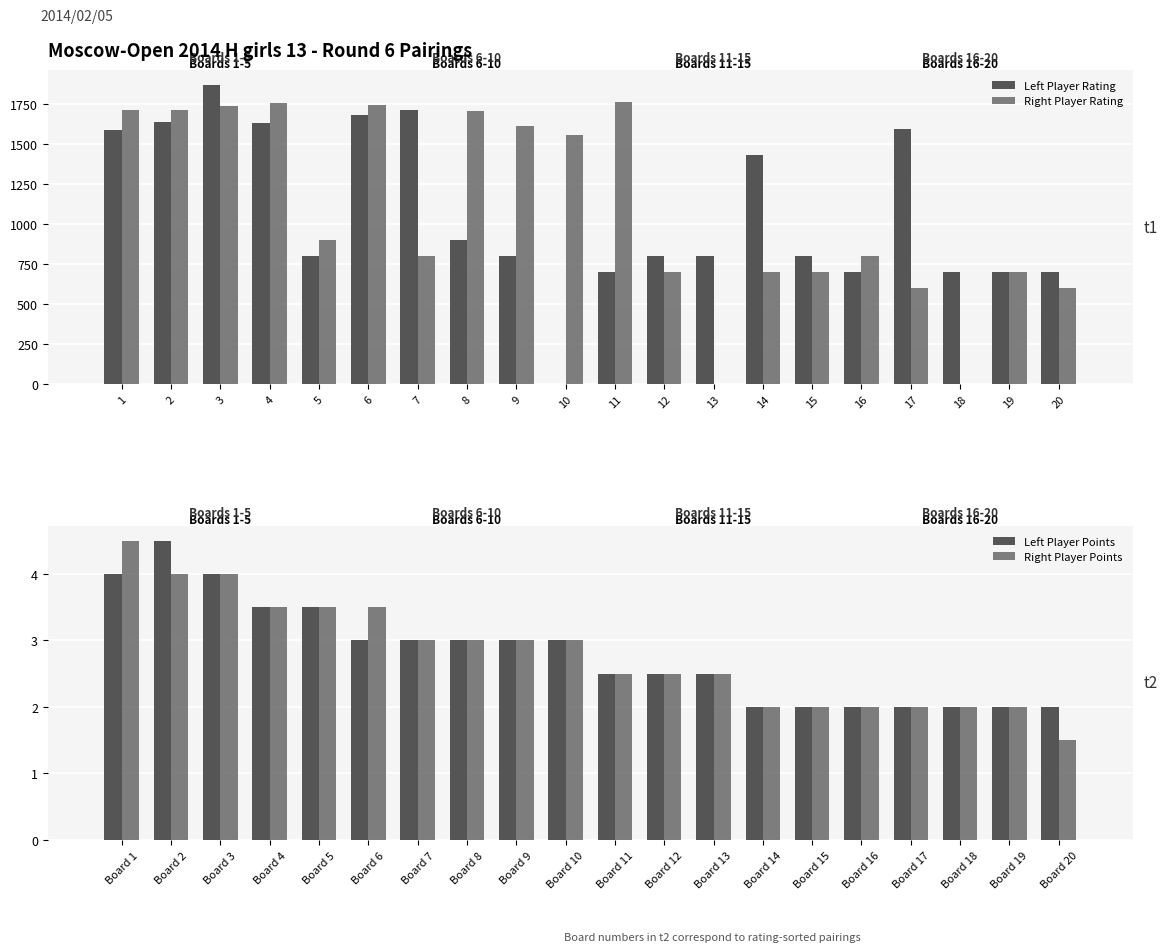

Rank the series by their maximum value, from highest to lowest.

Left Player Rating, Right Player Rating, Left Player Points, Right Player Points